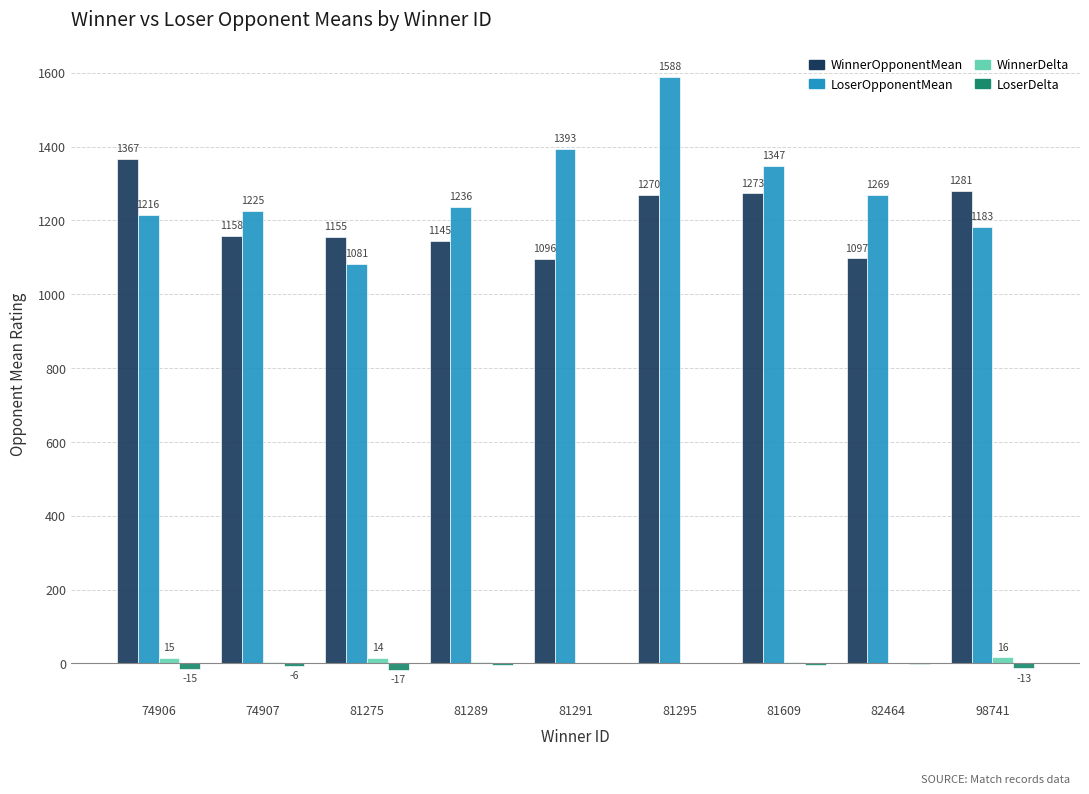

At which category is the sum across all series the highest?

81295